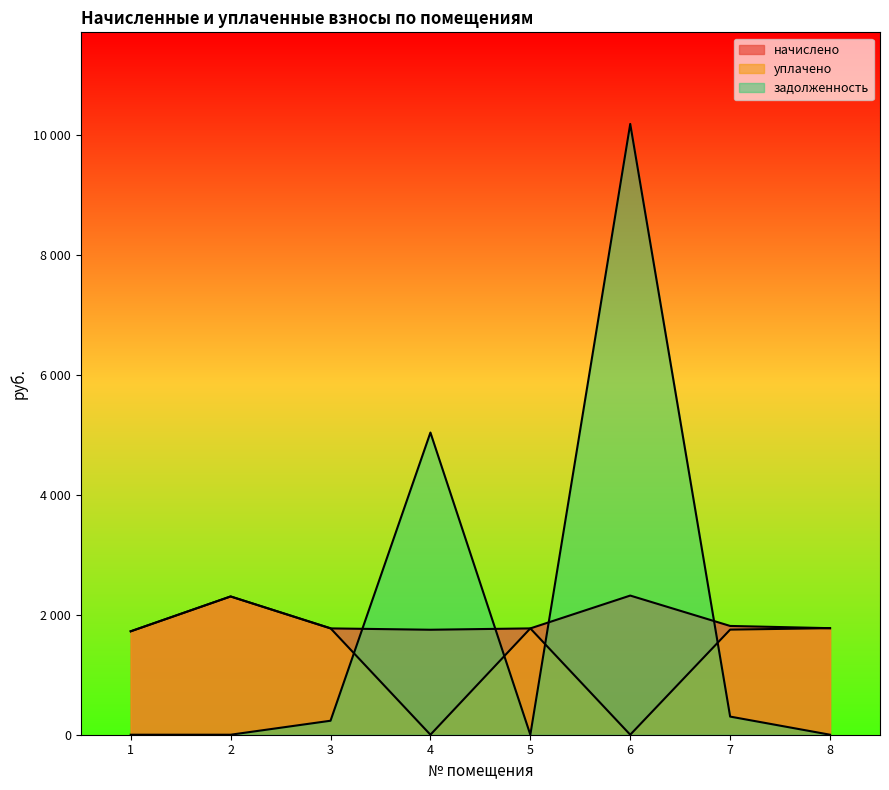

Where is уплачено nearest to the value 1153?

1